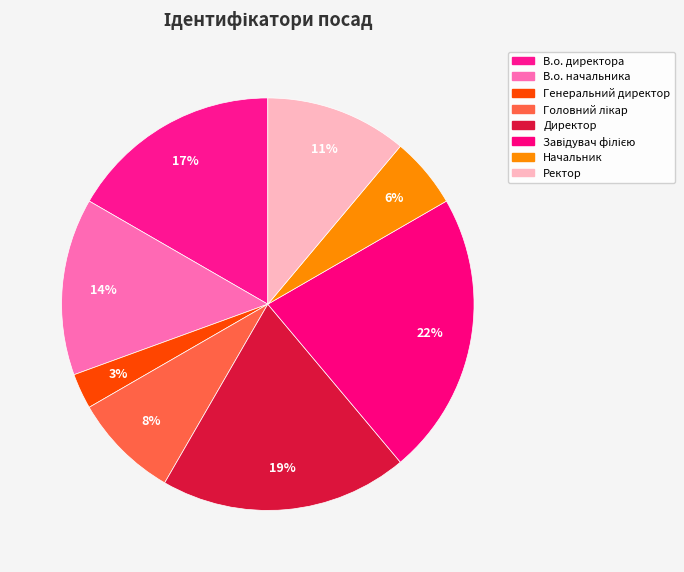

Count the number of slices in the pie.

8